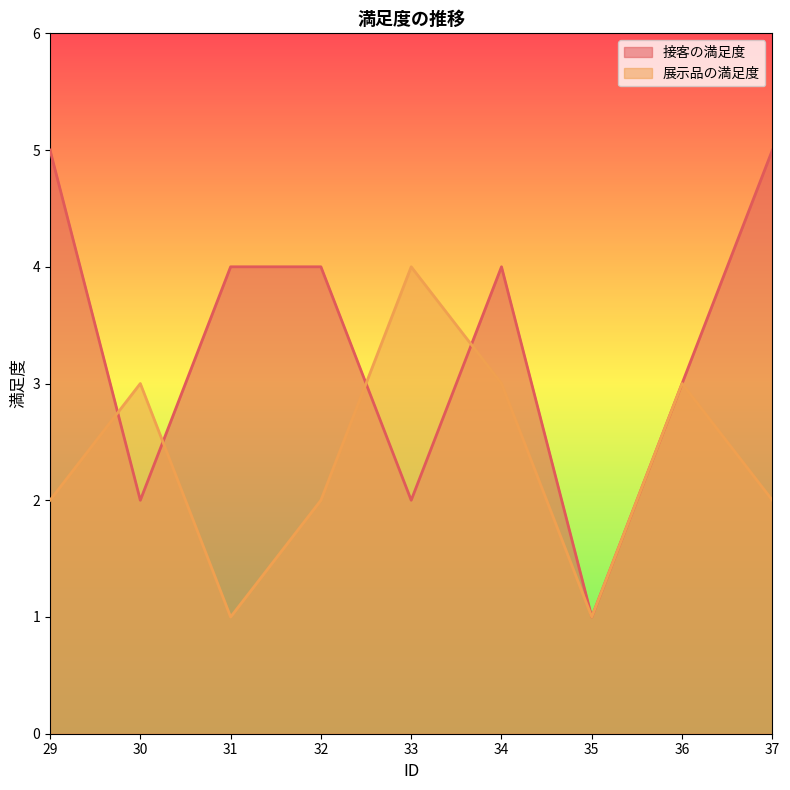

How many lines are shown in the chart?

2